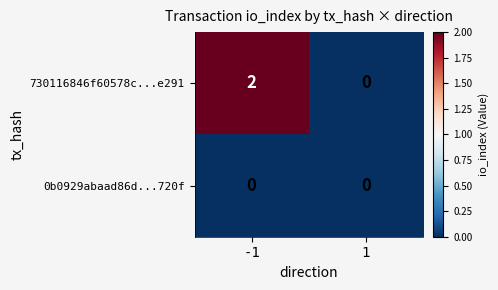

At which category is the sum across all series the highest?

-1